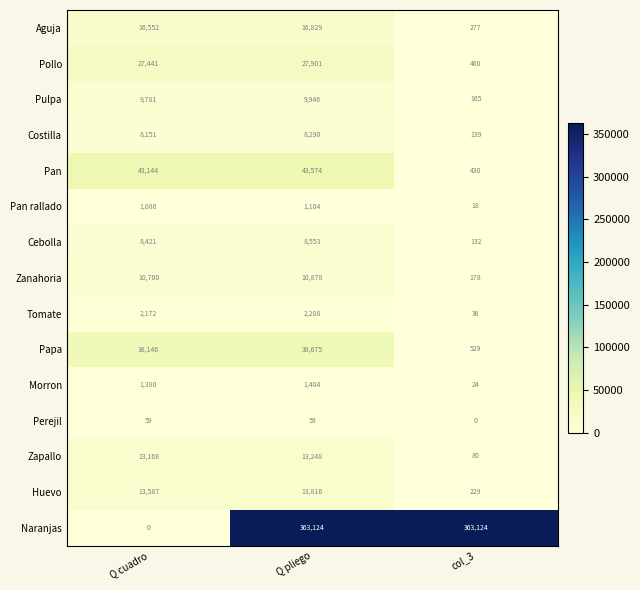

What is the greatest value displayed?

363124